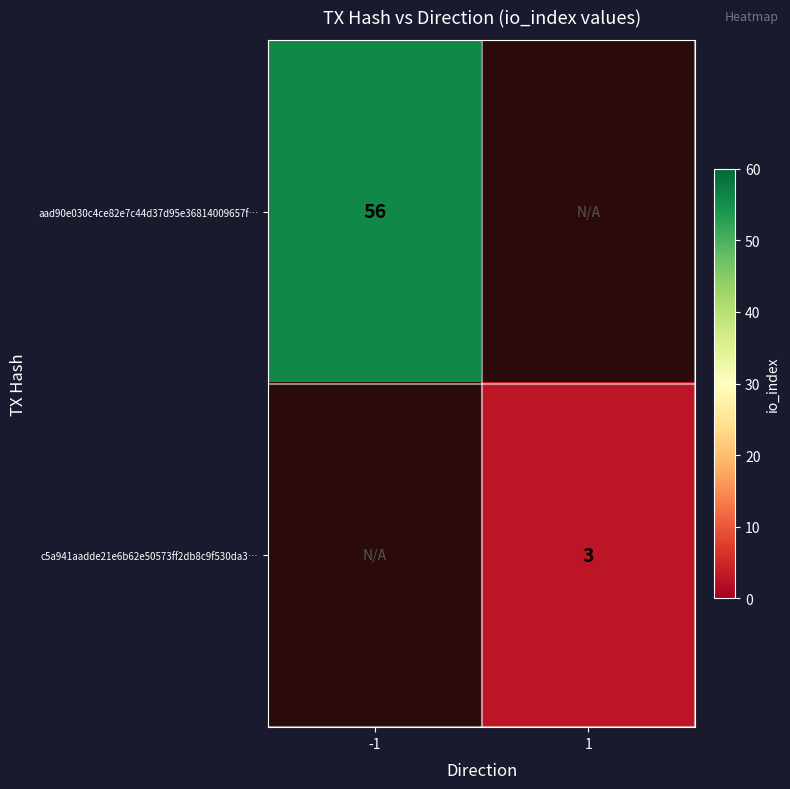

The value of aad90e030c4ce82e7c44d37d95e36814009657f… at -1 is 56. True or false?

True